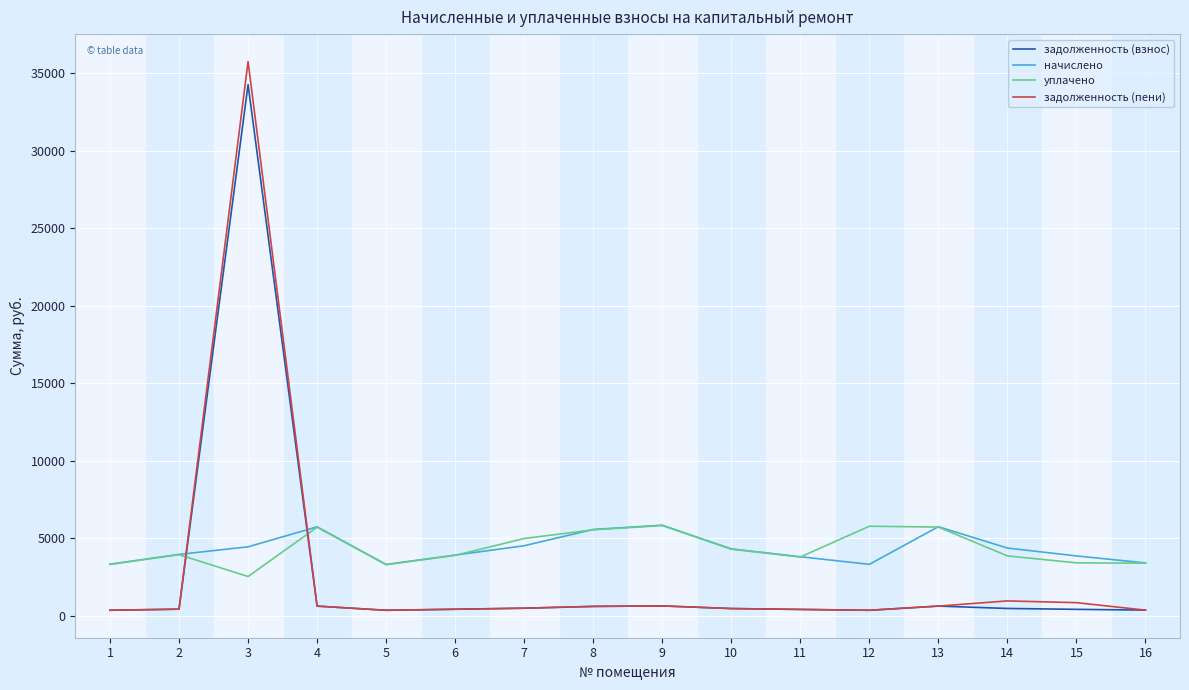

What is the lowest value of the уплачено series?

2545.5